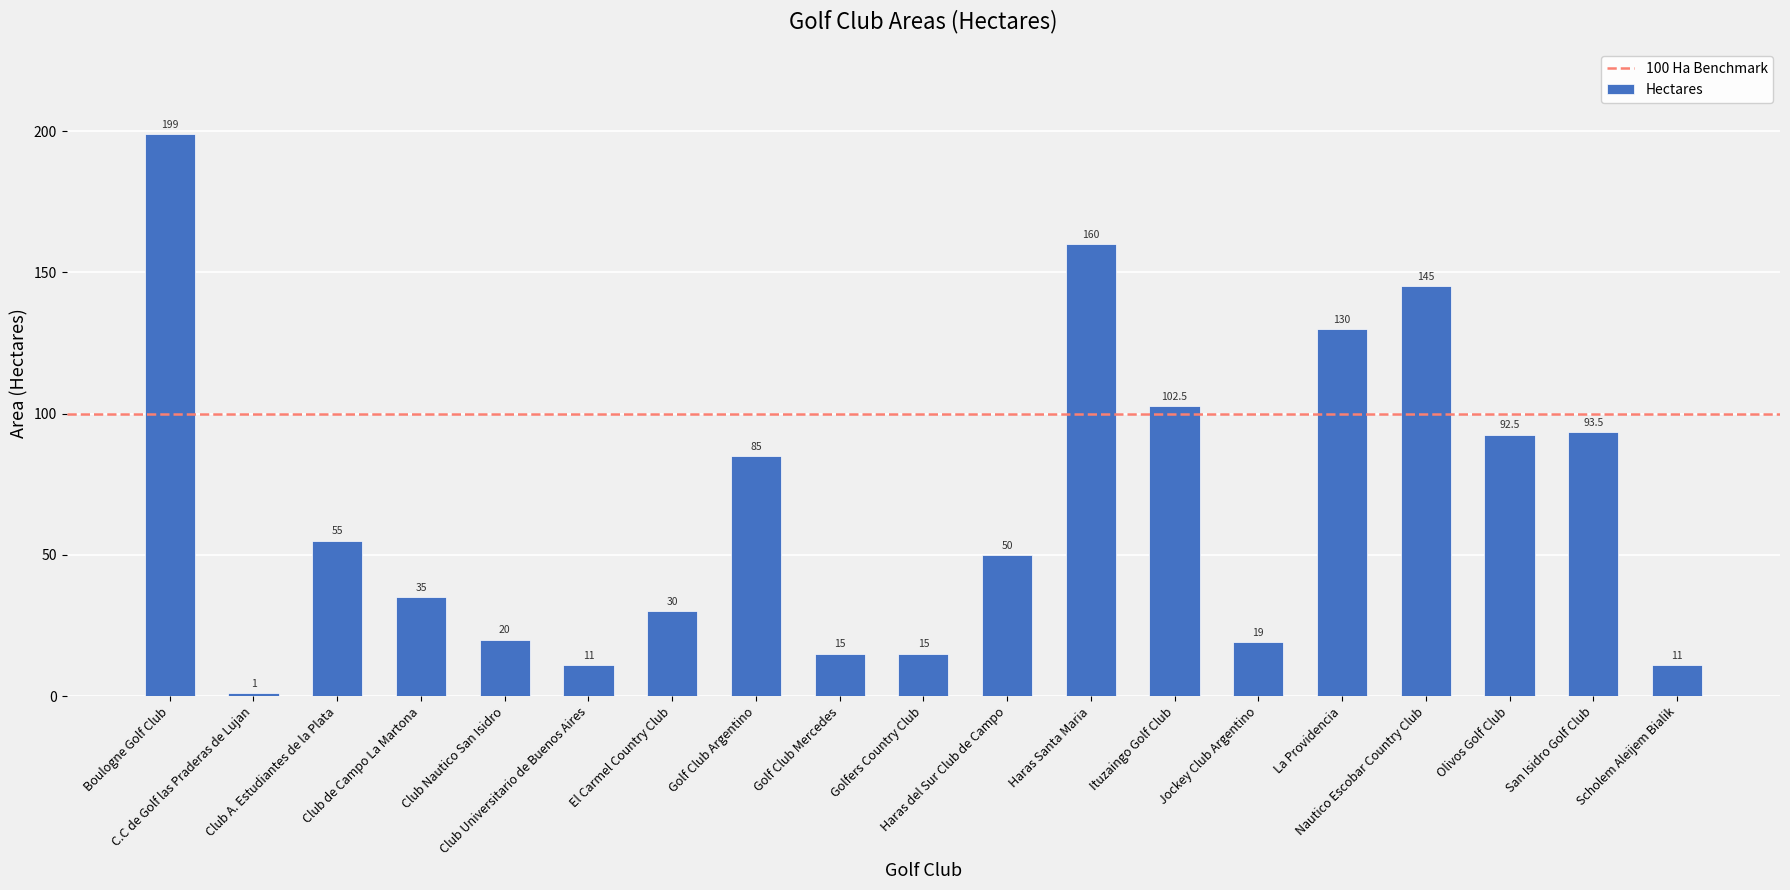

Reading left to right, list all the values displayed in this chart.

199.0	1.0	55.0	35.0	20.0	11.0	30.0	85.0	15.0	15.0	50.0	160.0	102.5	19.0	130.0	145.0	92.5	93.5	11.0